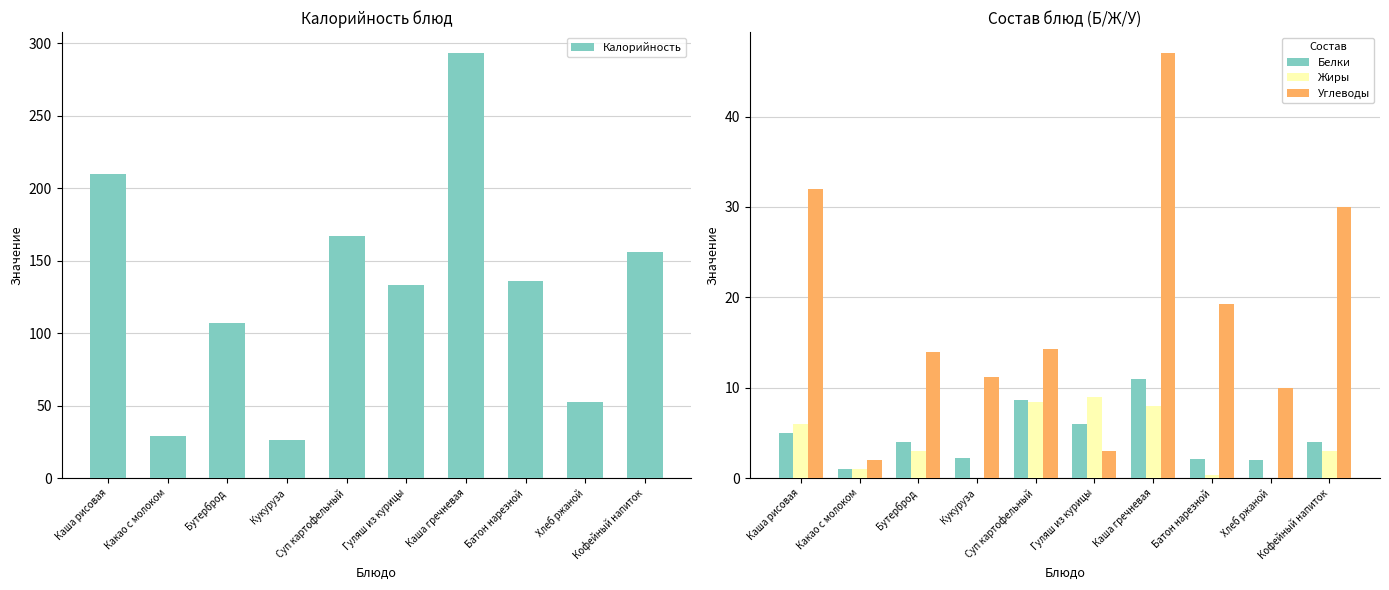

What is the spread (max minus min) of values at Каша рисовая?

205.0